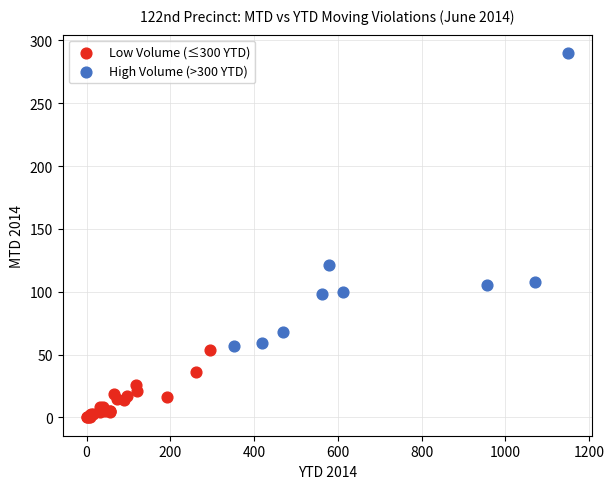

Which series contains the lowest Y value?

Low Volume (≤300 YTD)